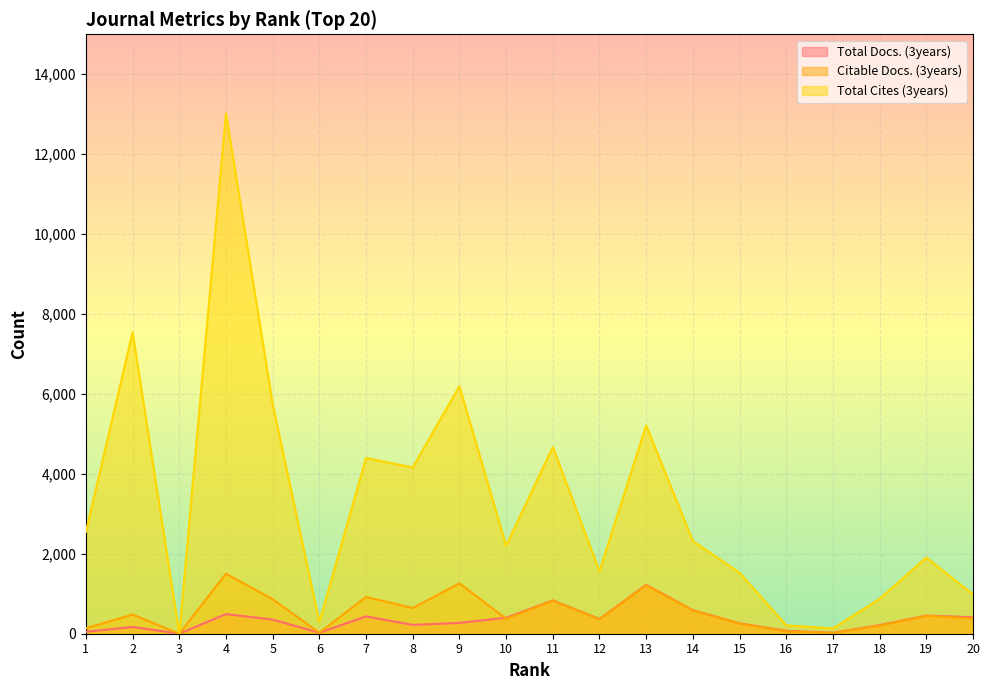

How many data points does each series have?

20